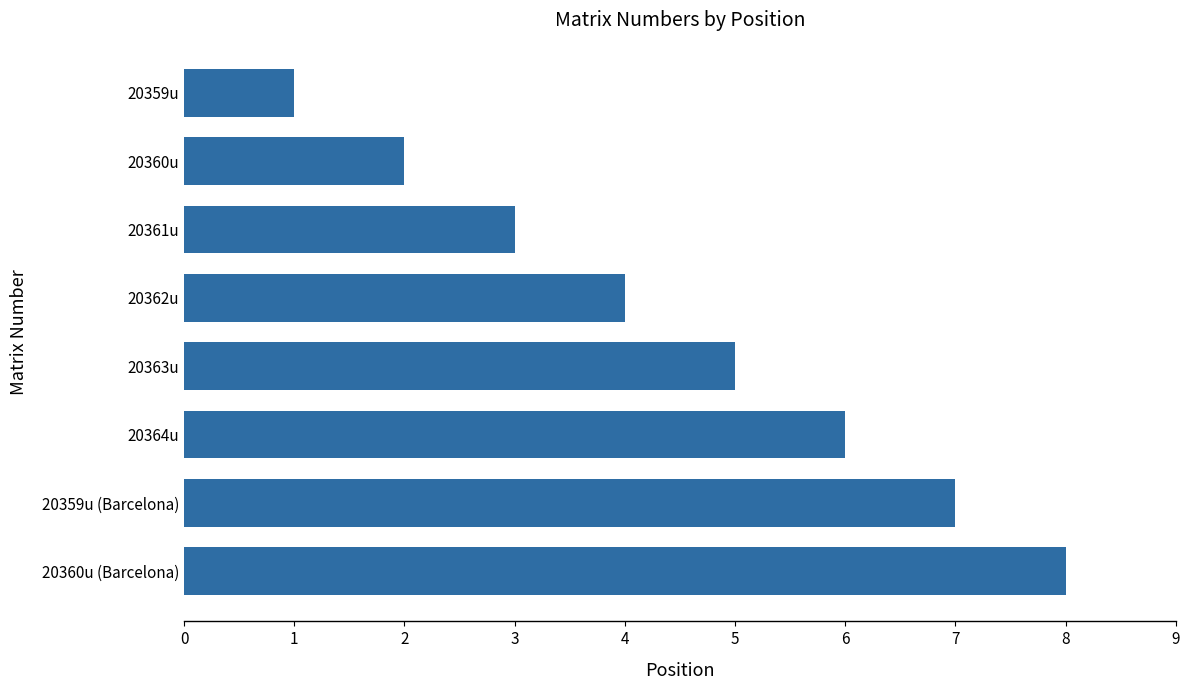

The chart shows a value of 7 at 20362u. True or false?

False